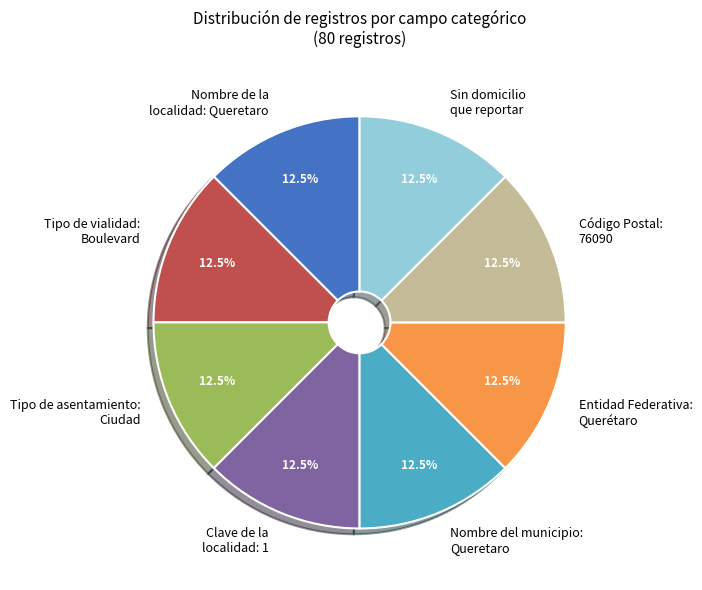

Does Sin domicilio que reportar represent more than half of the total?

No